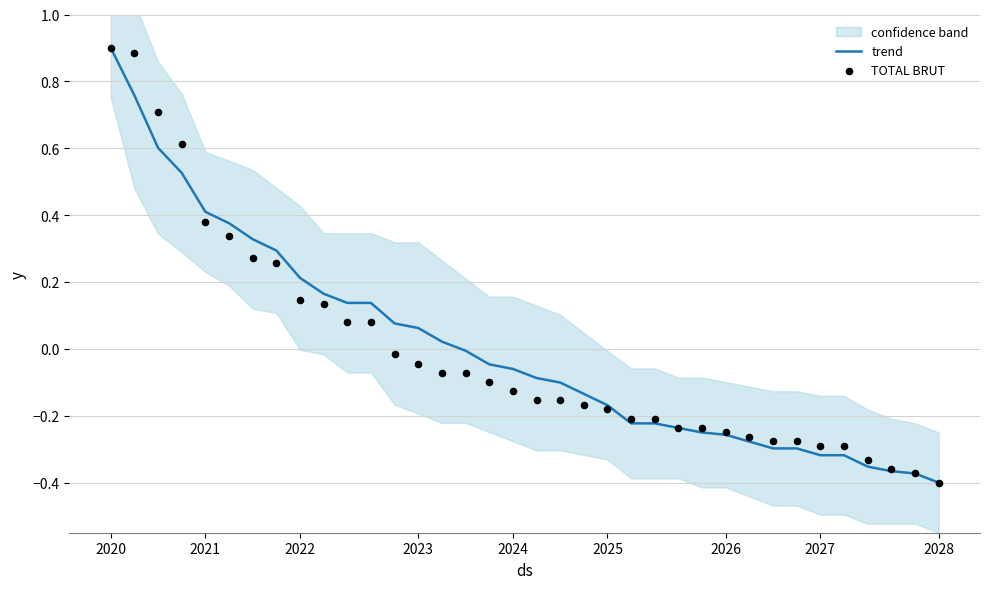

Which series reaches the maximum Y coordinate?

trend